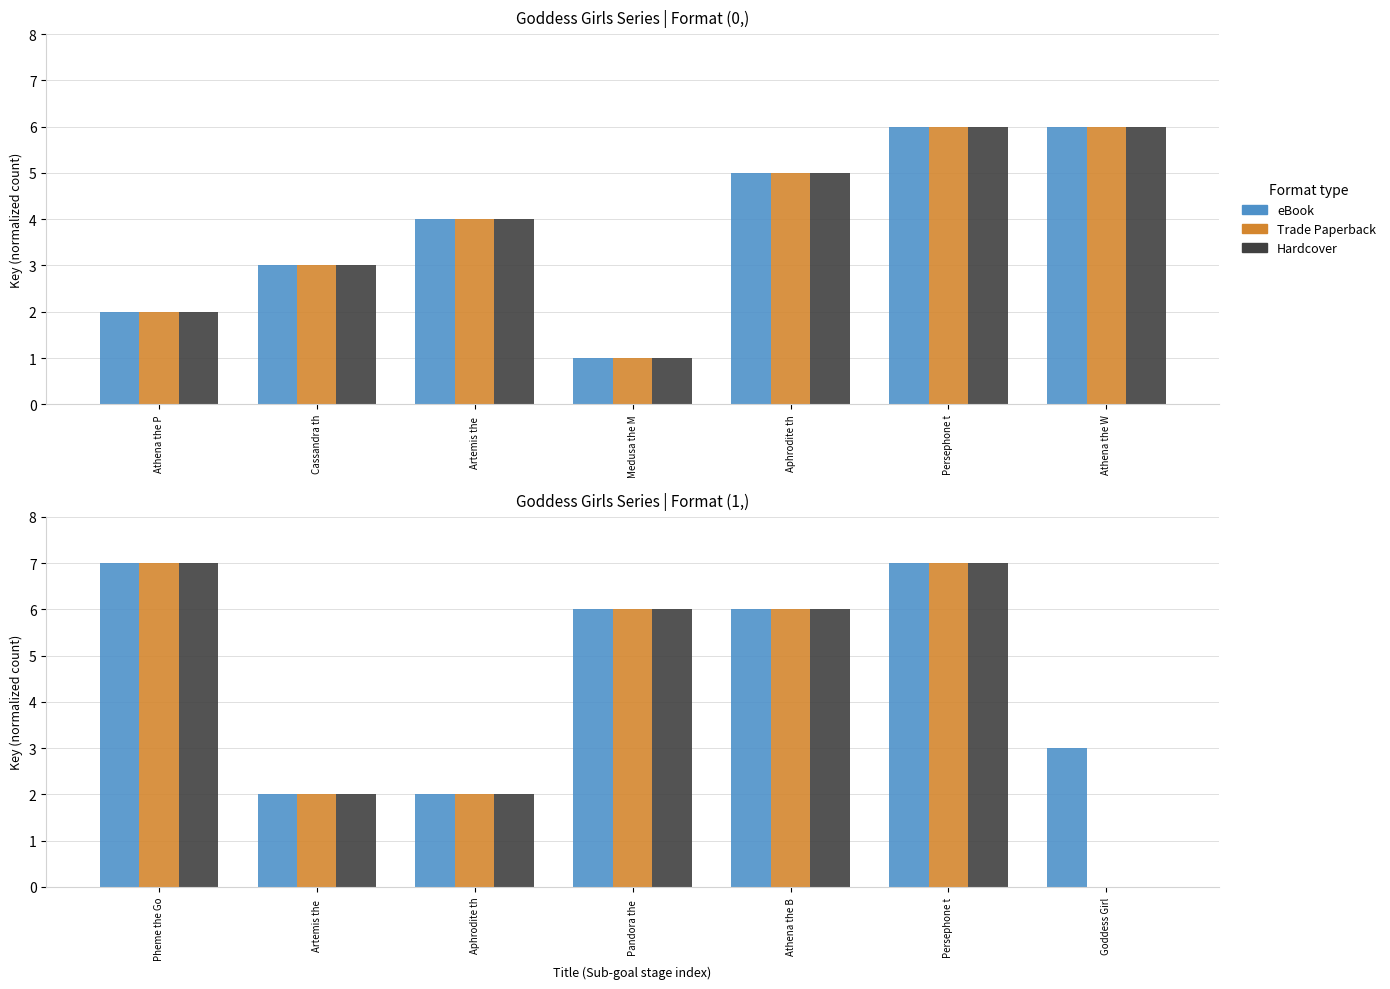

Is it true that Trade Paperback equals 3 at Aphrodite th?

False